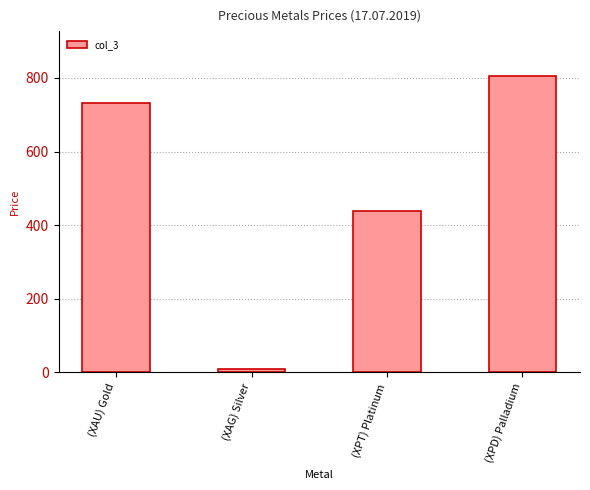

Reading left to right, list all the values displayed in this chart.

(XAU) Gold=732.0	(XAG) Silver=8.0	(XPT) Platinum=439.5	(XPD) Palladium=806.4